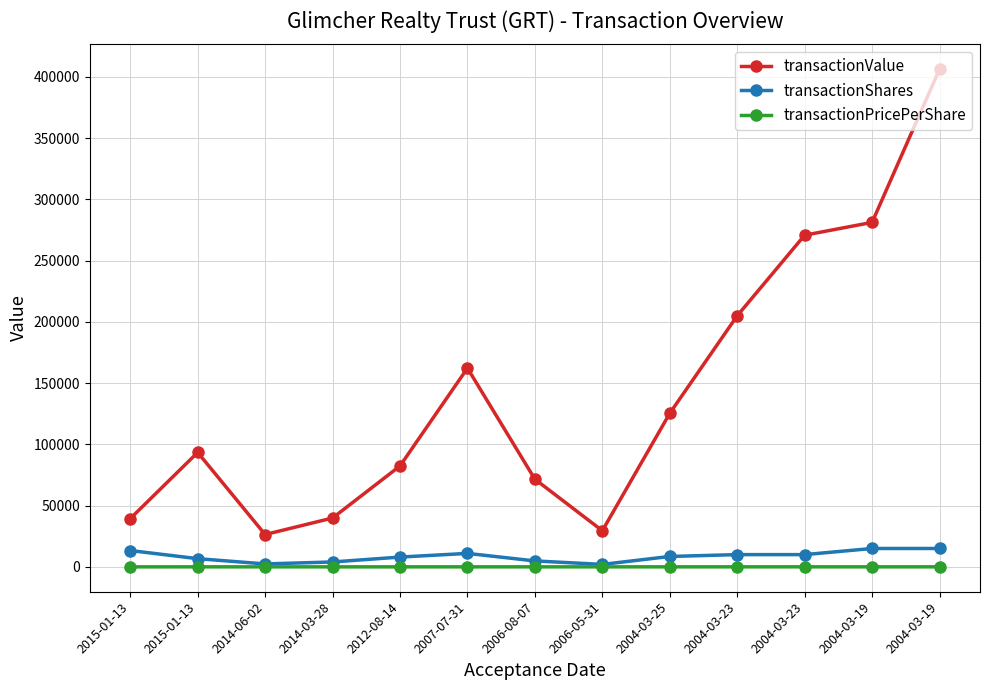

What are all the series names shown in the legend?

transactionValue, transactionShares, transactionPricePerShare